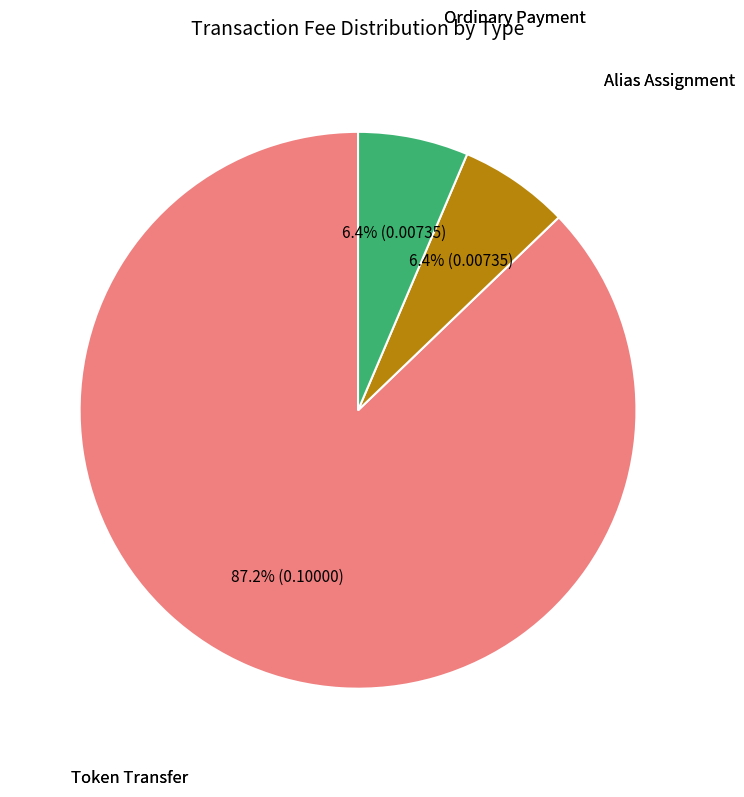

How many slices are in this pie chart?

3